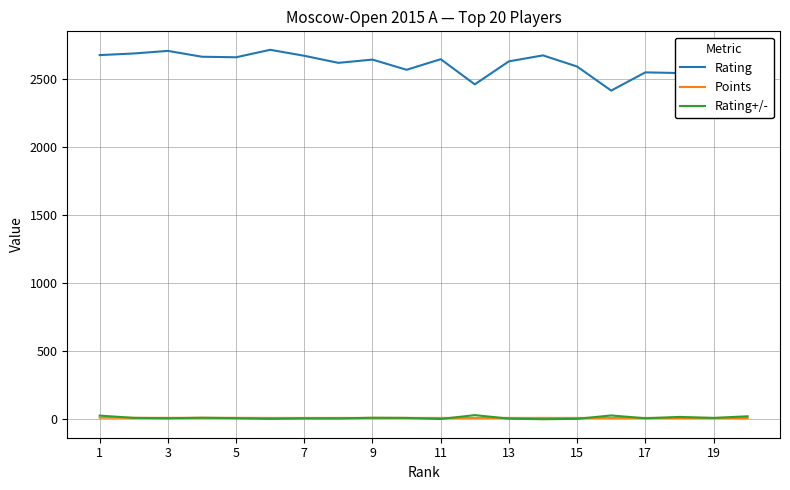

True or false: Points and Rating cross at least once.

False